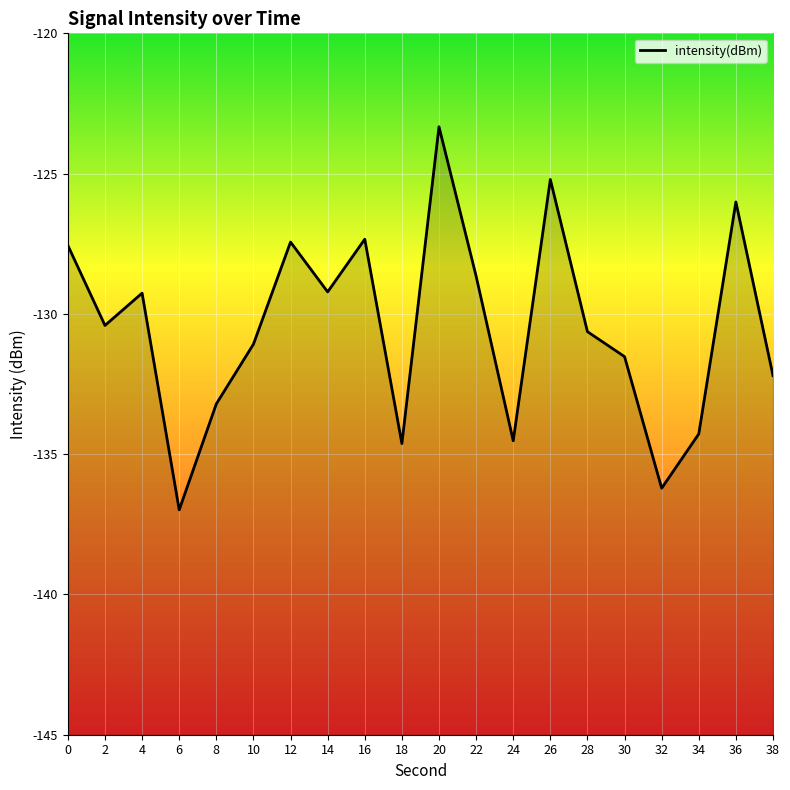

Reading left to right, what are all the values shown in this chart?

-127.6	-130.4	-129.3	-137.0	-133.2	-131.1	-127.4	-129.2	-127.3	-134.6	-123.3	-128.7	-134.5	-125.2	-130.6	-131.5	-136.2	-134.3	-126.0	-132.2